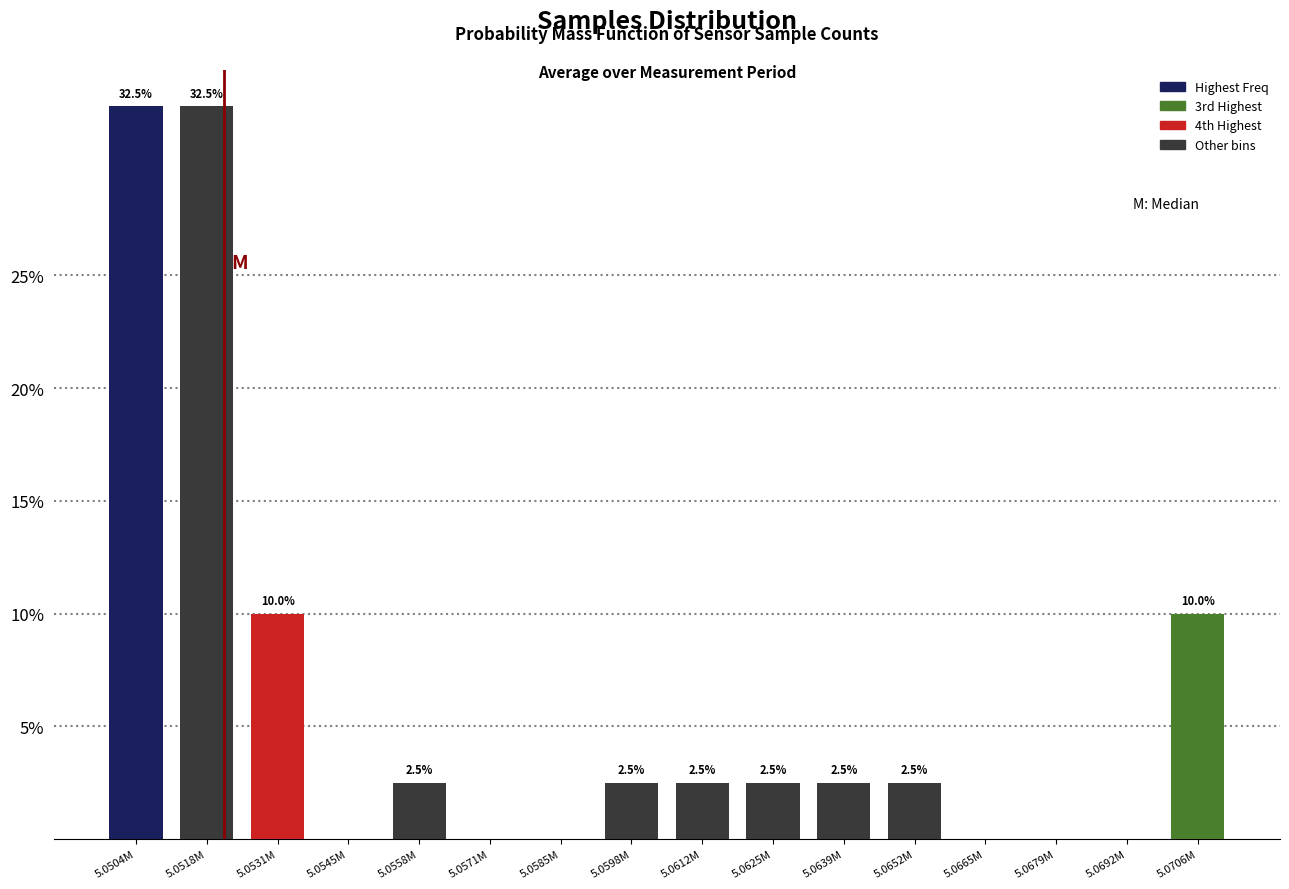

Reading right to left, what are all the values shown in this chart?

5.0706M=10.0	5.0692M=0.0	5.0679M=0.0	5.0665M=0.0	5.0652M=2.5	5.0639M=2.5	5.0625M=2.5	5.0612M=2.5	5.0598M=2.5	5.0585M=0.0	5.0571M=0.0	5.0558M=2.5	5.0545M=0.0	5.0531M=10.0	5.0518M=32.5	5.0504M=32.5